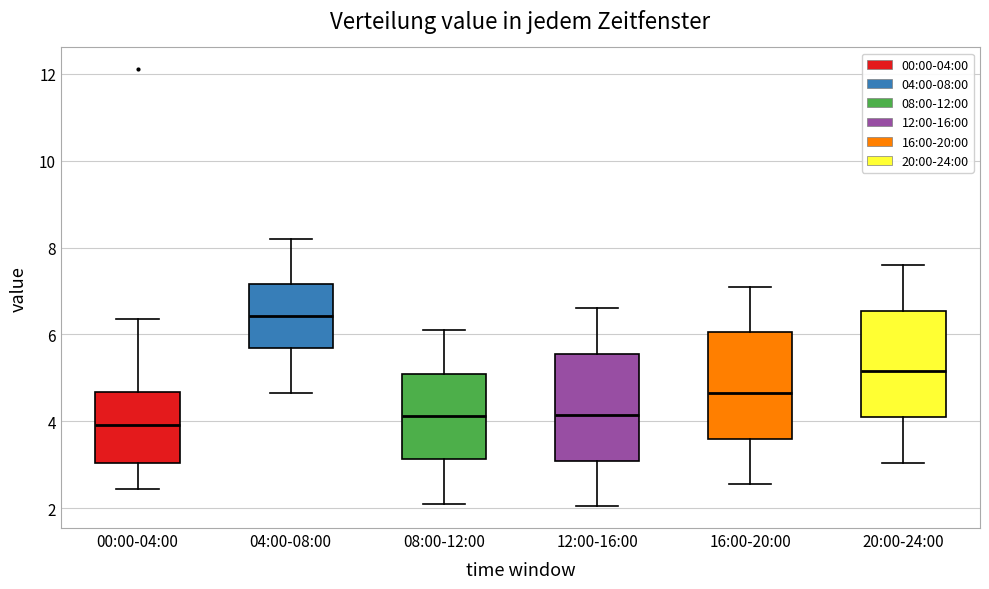

Which box's median line is the highest?

04:00-08:00